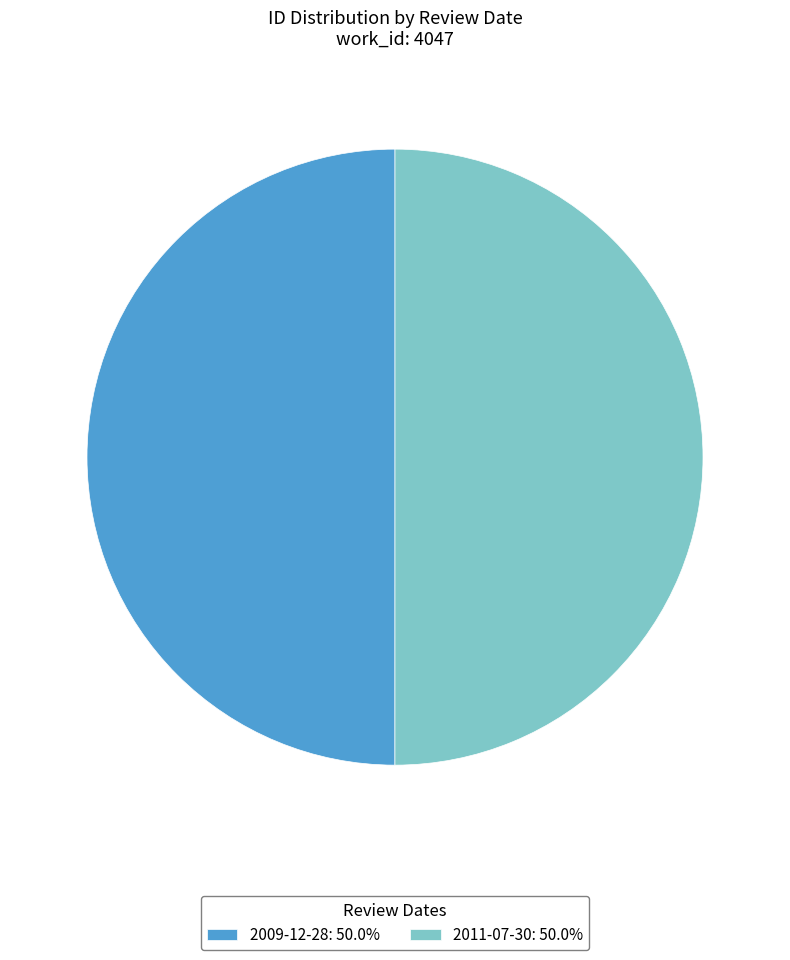

How many segments does this pie chart have?

2